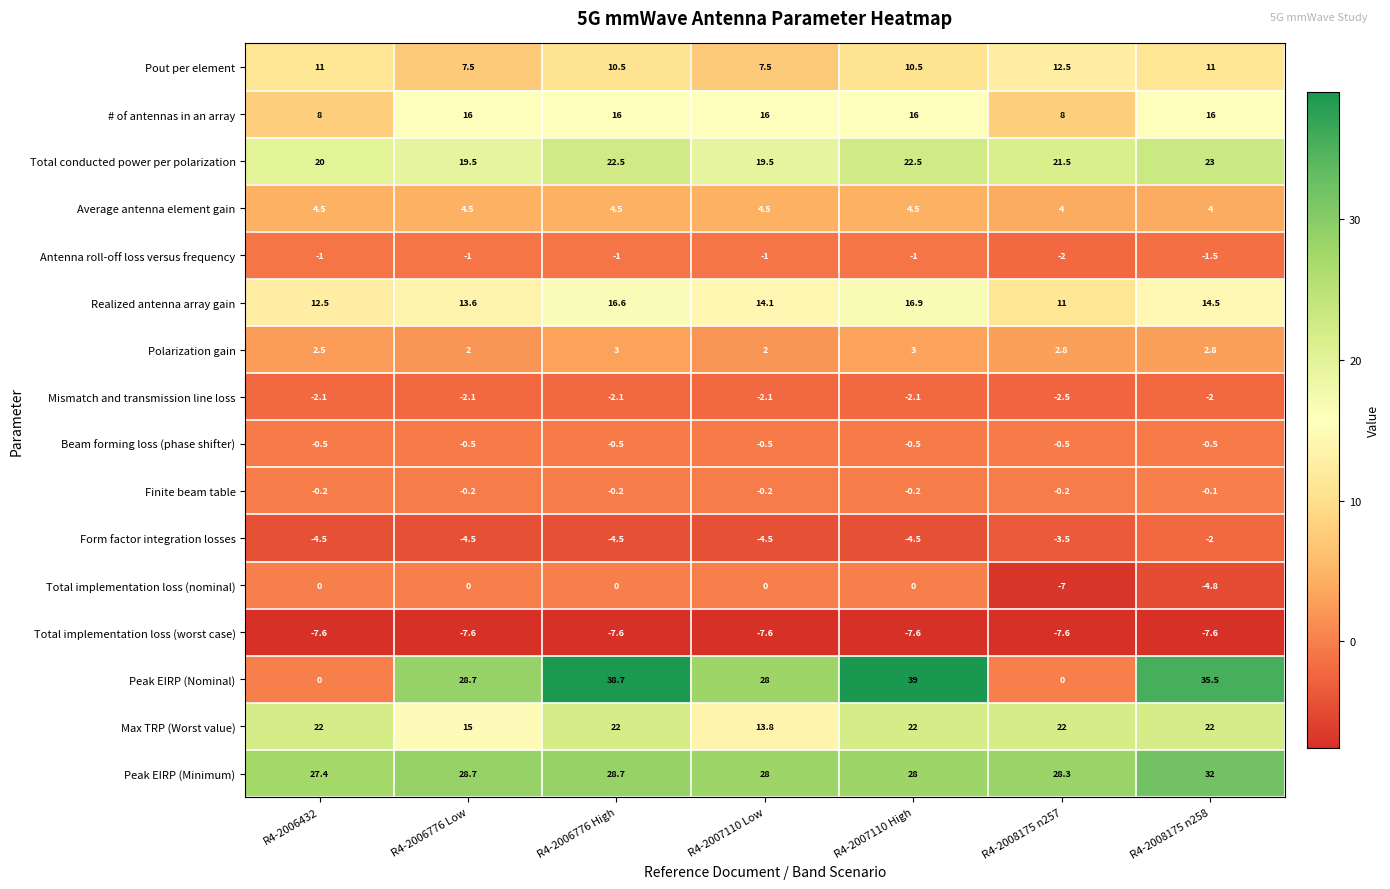

Read the Peak EIRP (Minimum) value at R4-2007110 High.

28.0